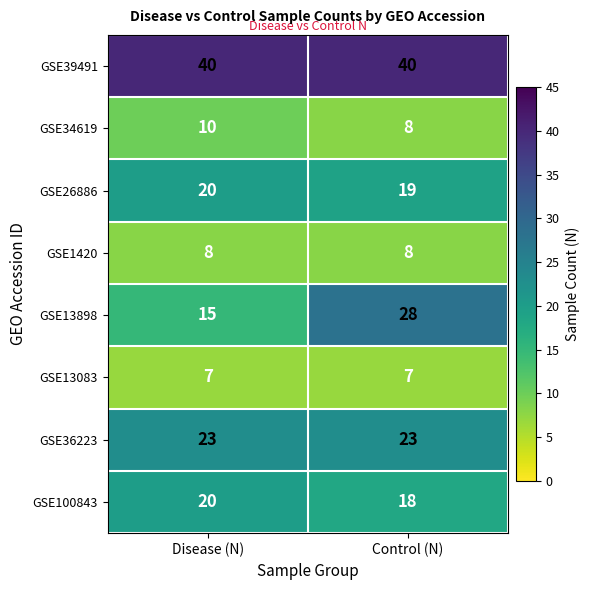

The value of GSE26886 at Control (N) is 19. True or false?

True